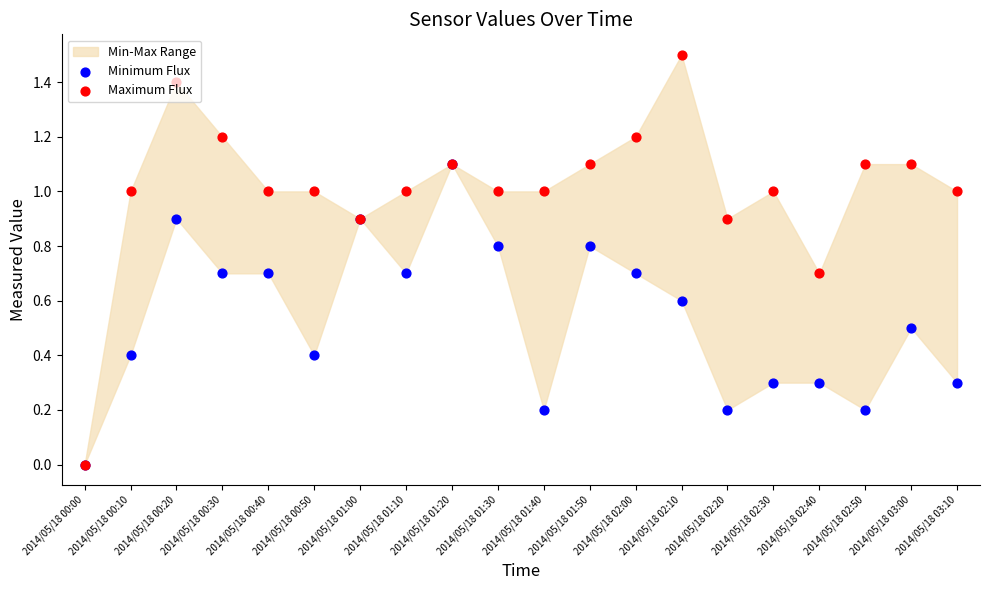

Is the value of Minimum Flux at 2014/05/18 01:50 greater than the value of Maximum Flux at 2014/05/18 00:10?

No